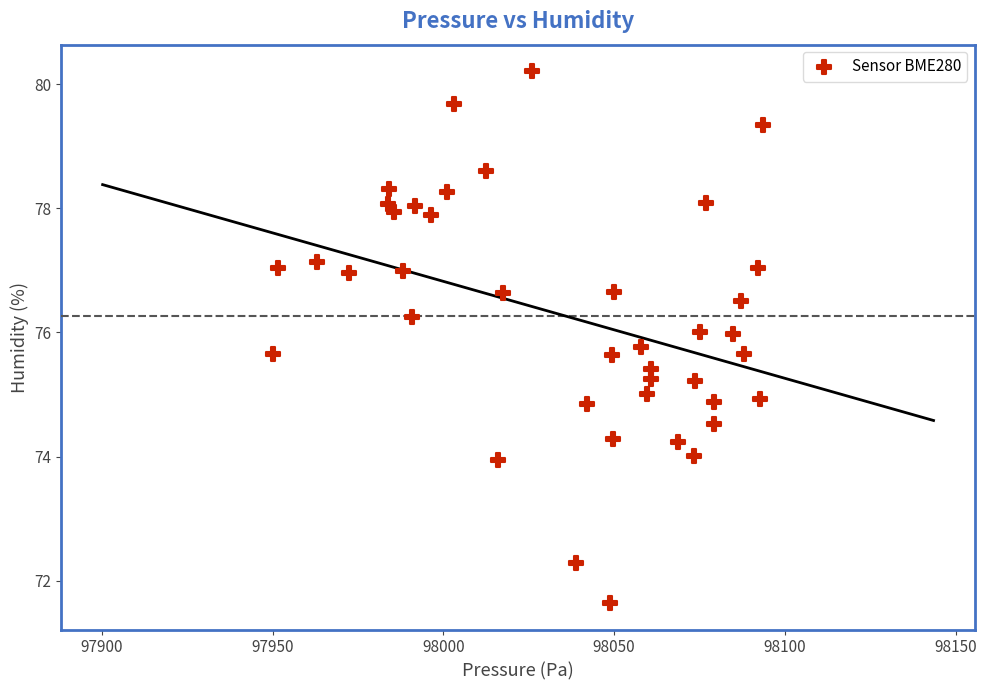

What is the range of X values (max minus min)?

143.2